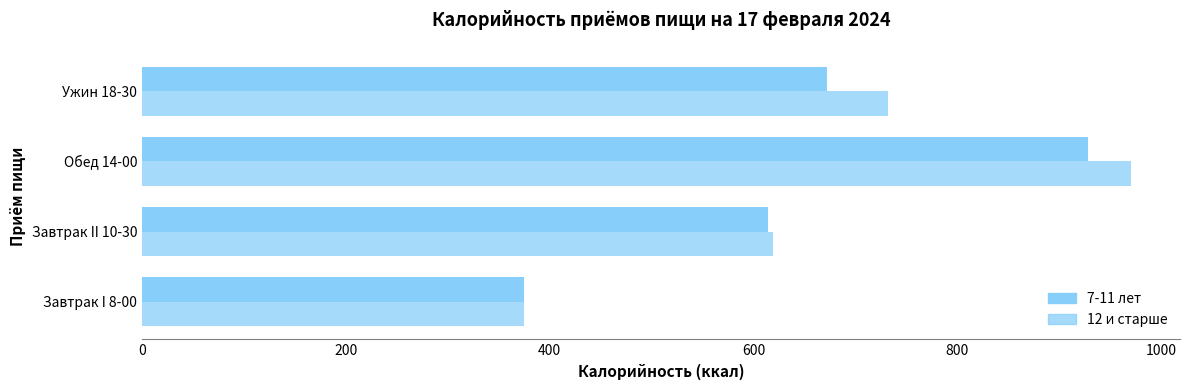

How many distinct data groups are displayed?

2